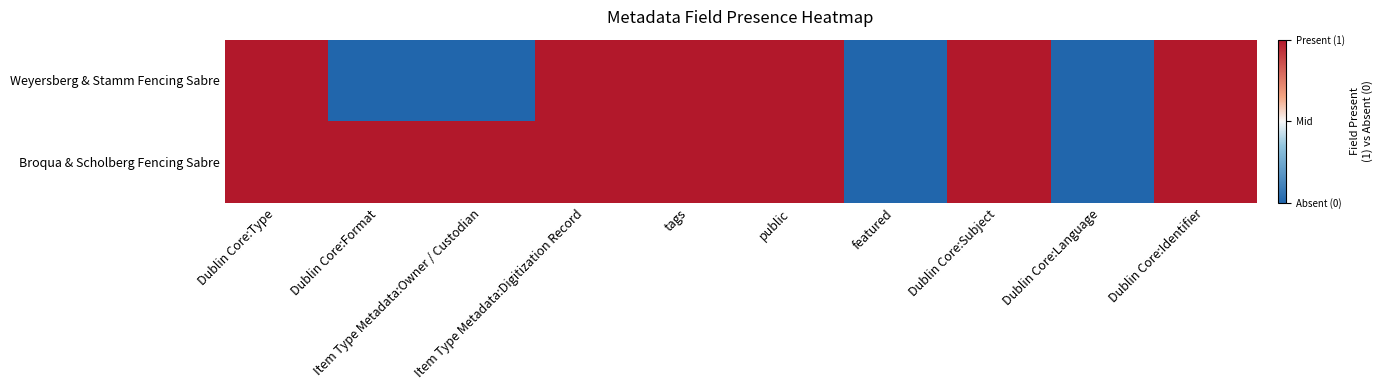

At which category is the sum across all series the highest?

Dublin Core:Type